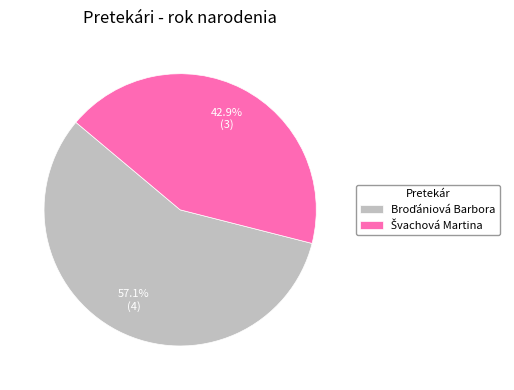

Count the number of slices in the pie.

2